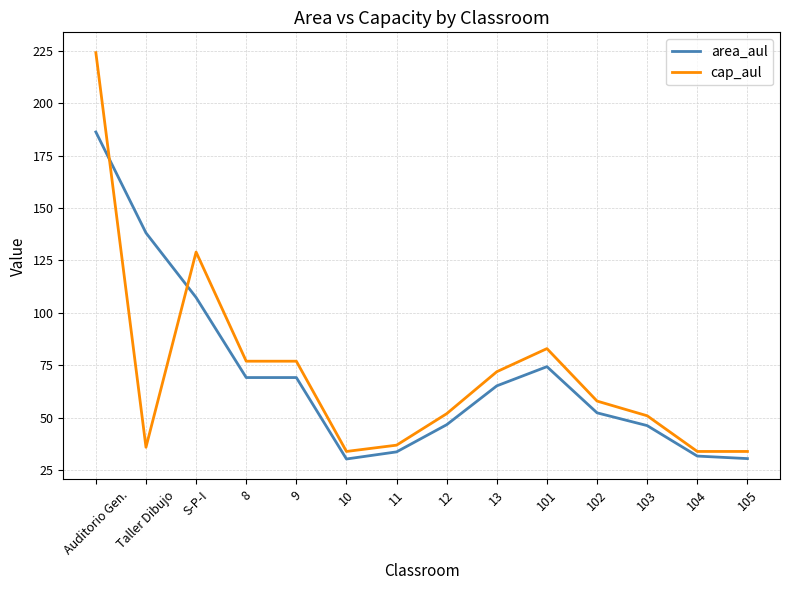

What position from the left is 103?

12